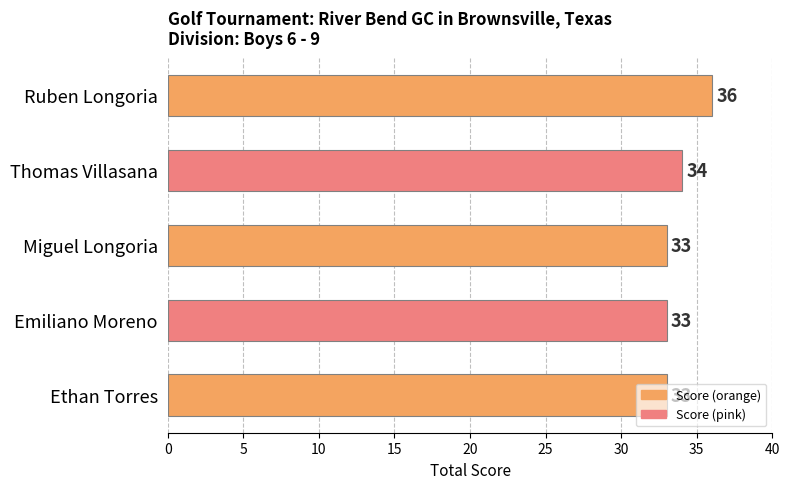

The value at Ruben Longoria is 36. True or false?

True